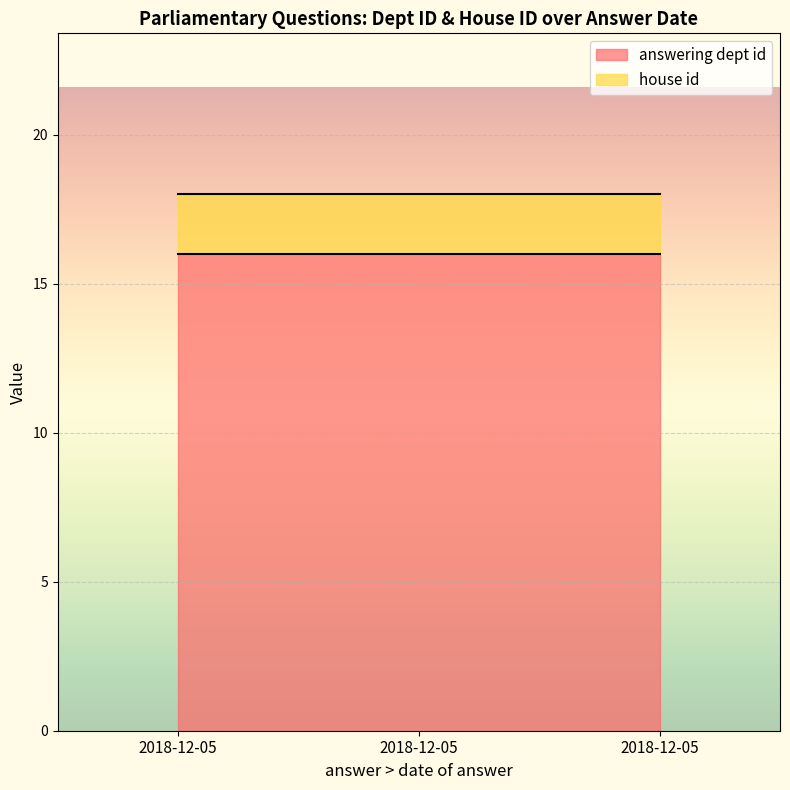

Which series has the largest total across all categories?

answering dept id